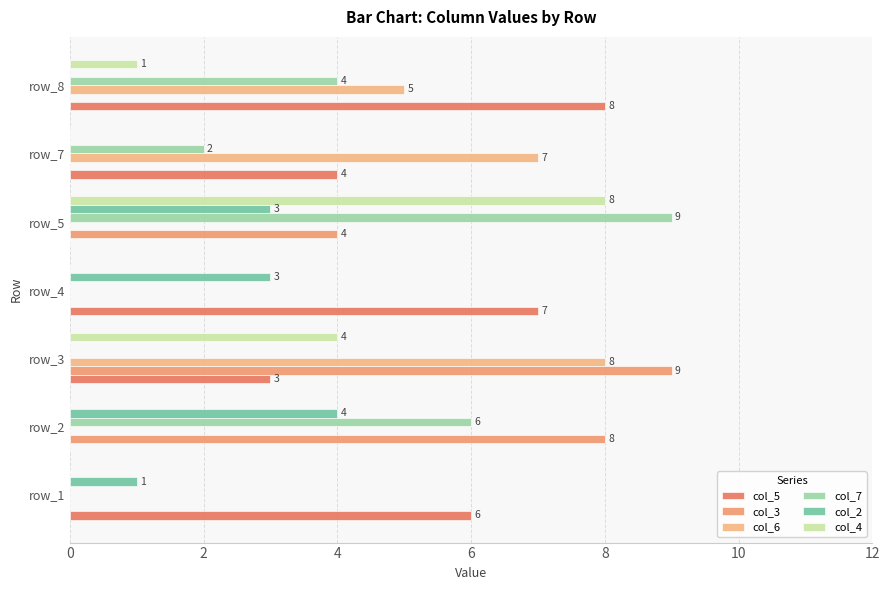

How many data points in col_6 are above 0?

3